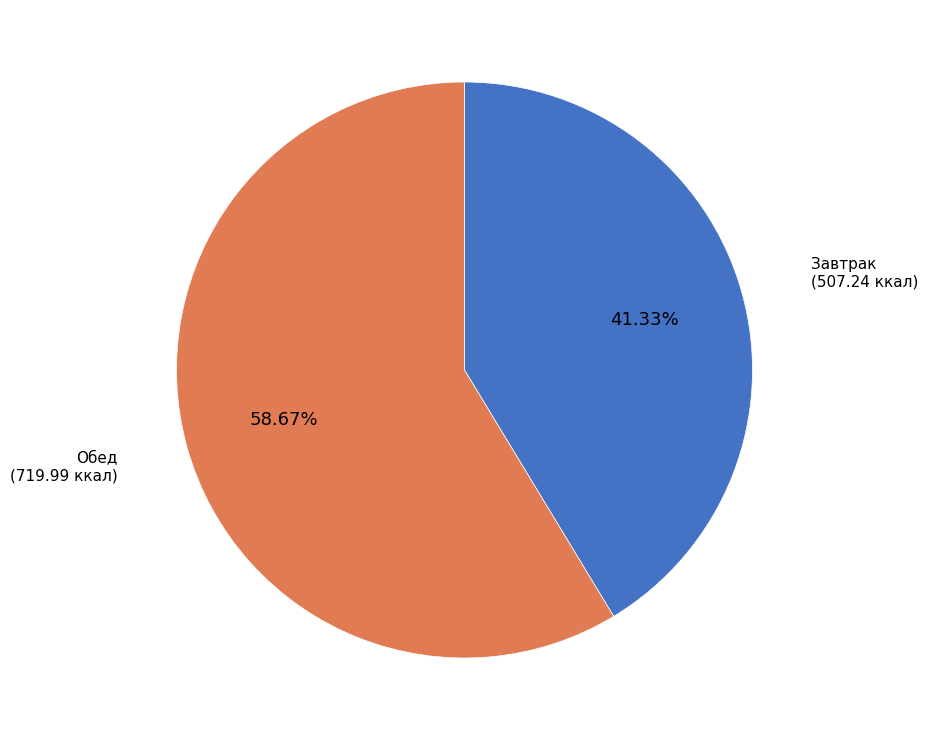

Is there any slice that represents more than half of the pie?

Yes